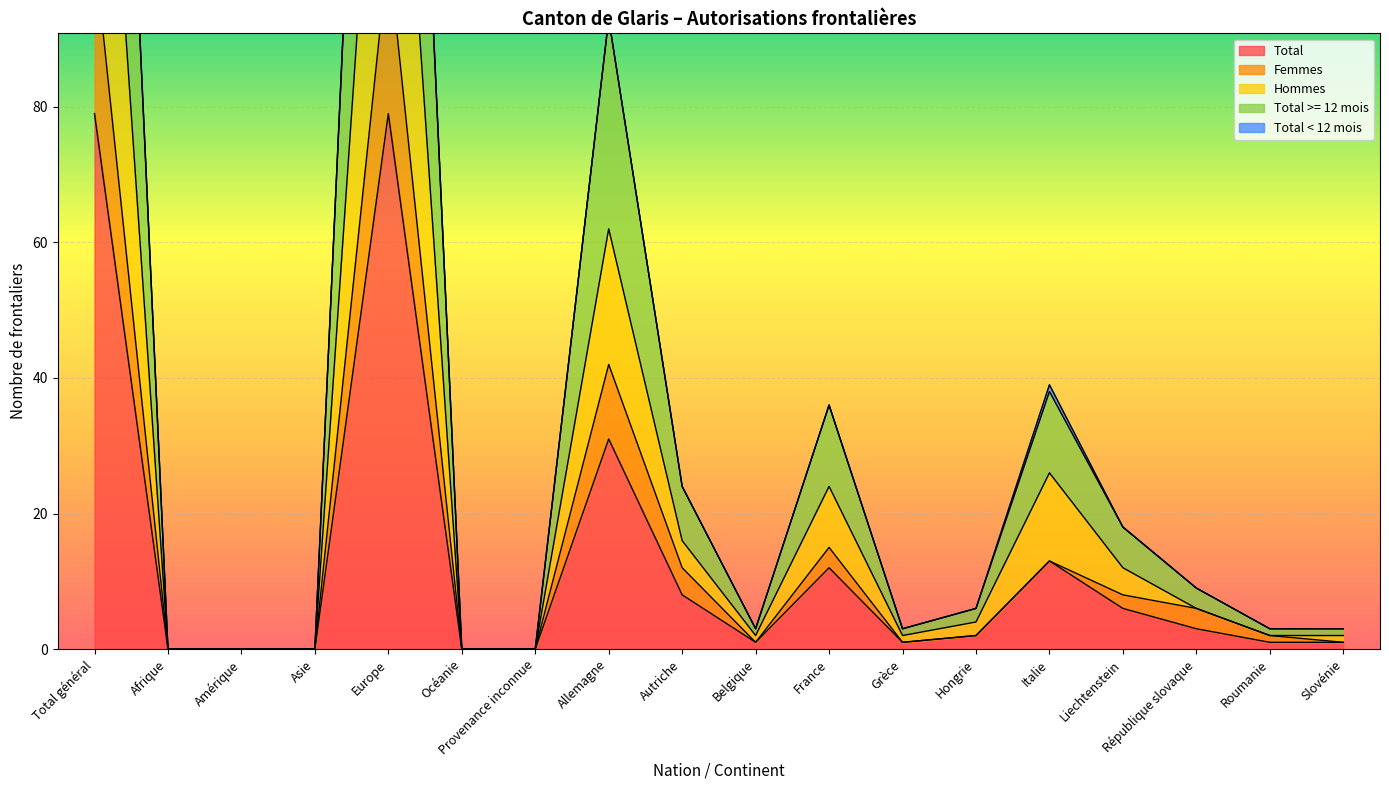

What is the label of the 14th point from the left?

Italie